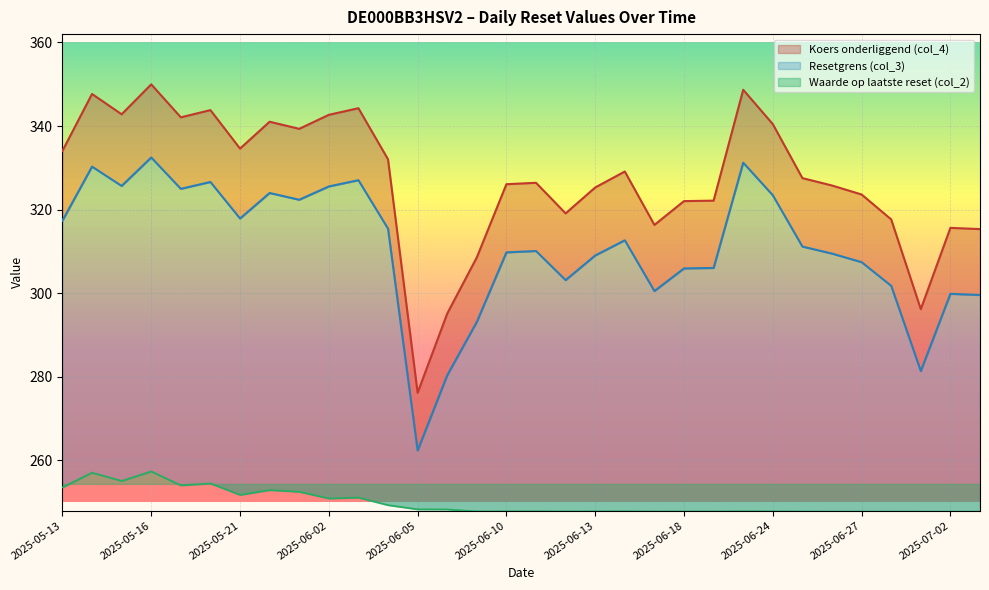

Which series has the widest spread of values?

Koers onderliggend (col_4)